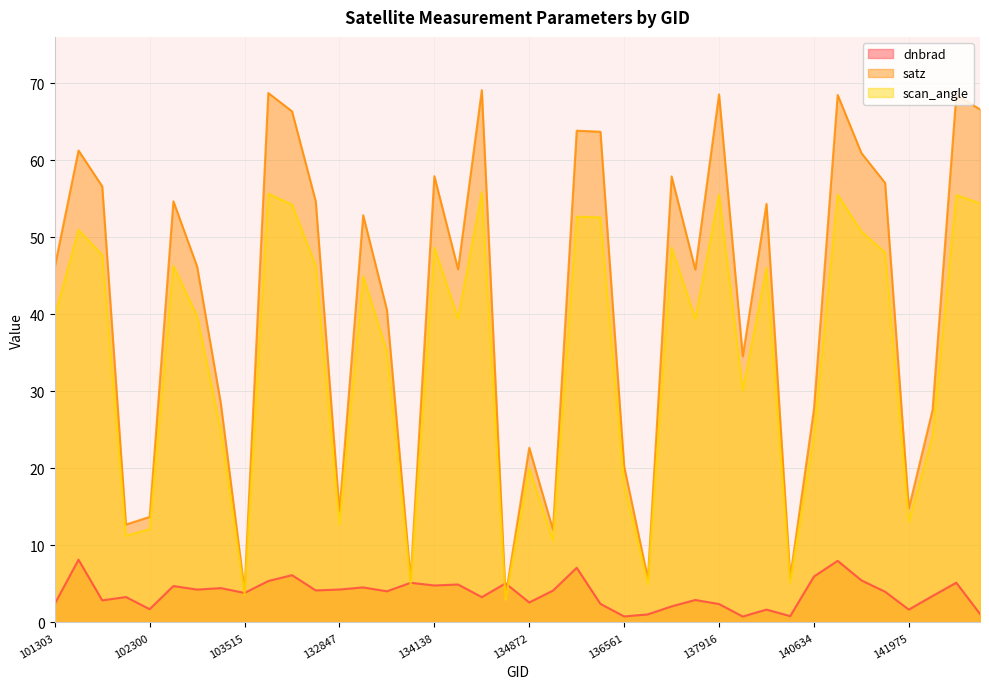

What is the sum of all dnbrad values?

151.2